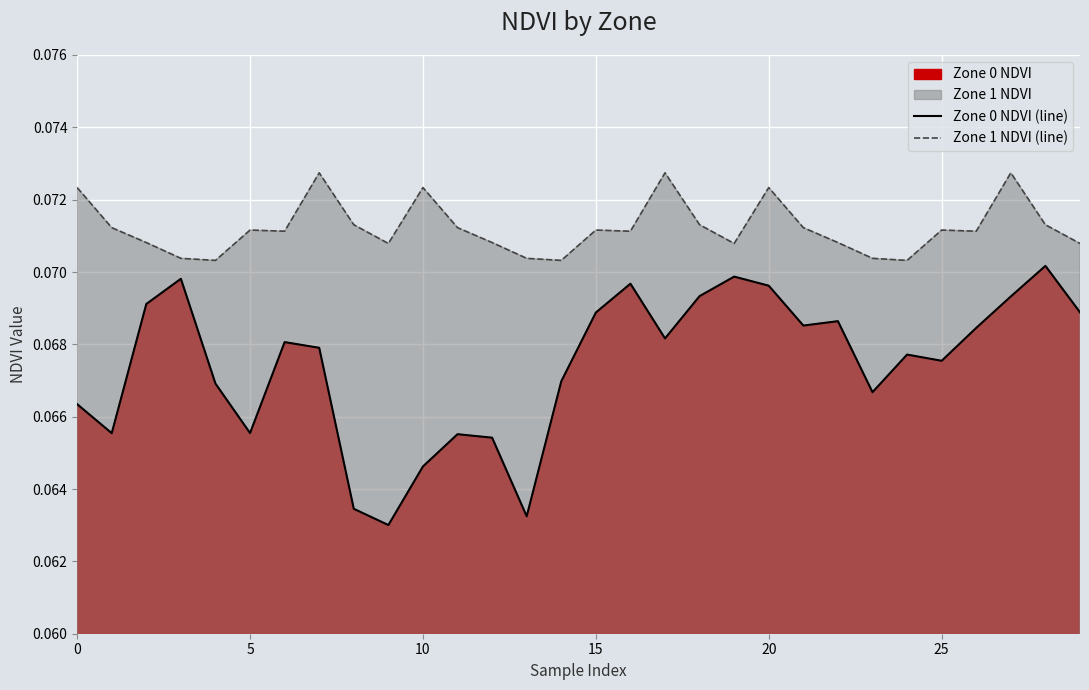

In Zone 1 NDVI (line), how many points are lower than both neighbors (excluding endpoints)?

8